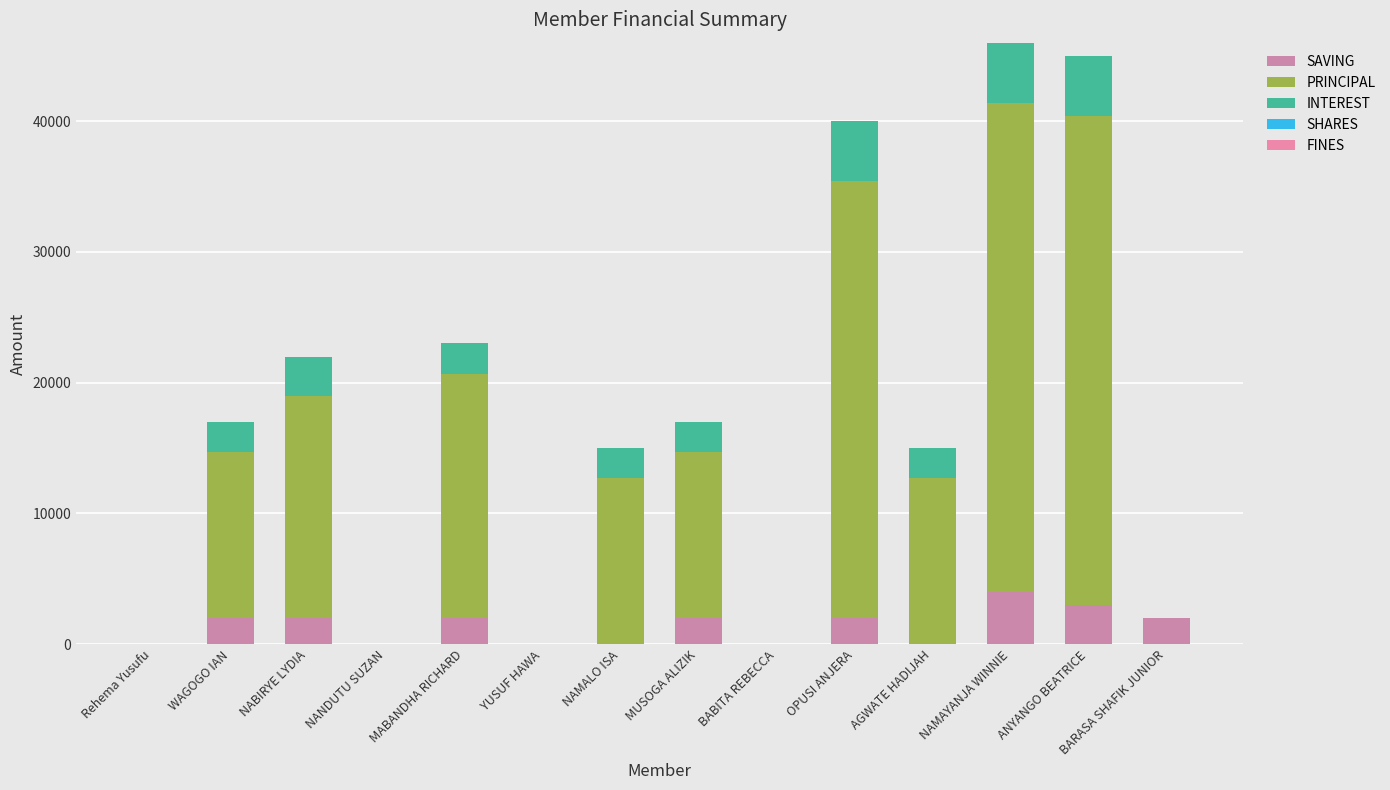

At which label does SAVING reach its minimum?

Rehema Yusufu